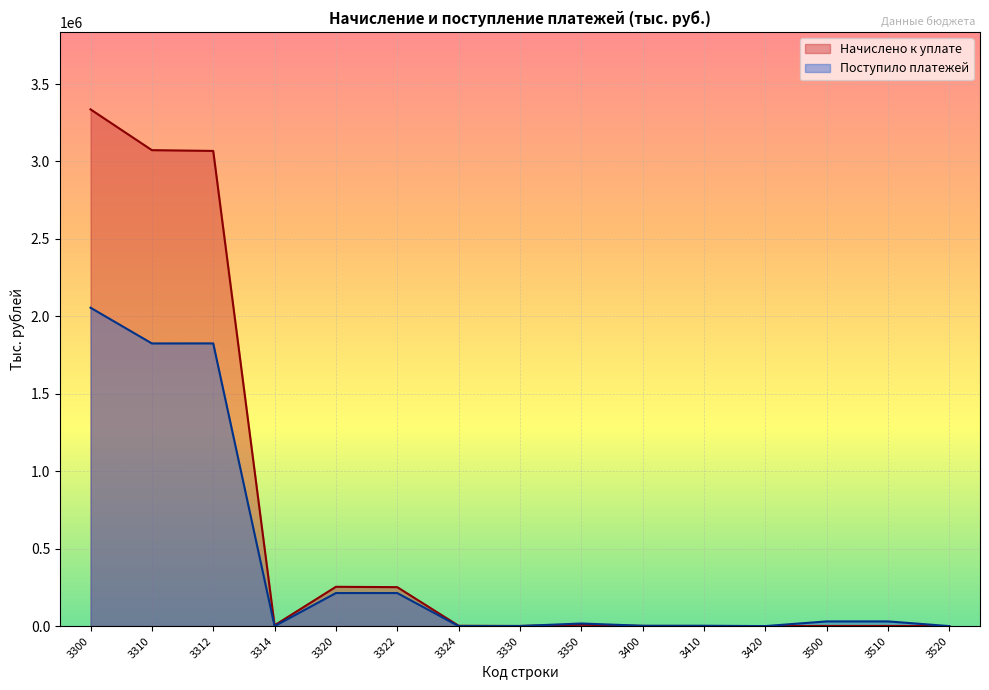

Which series ends up on top after the final intersection of Поступило платежей and Начислено к уплате?

Начислено к уплате